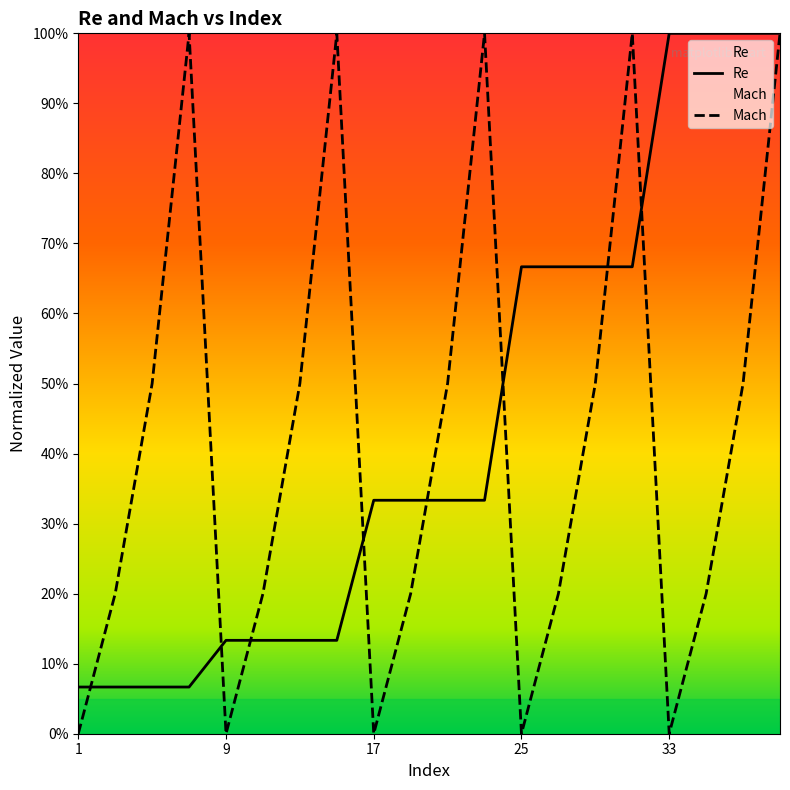

Is this an area chart (filled region under the line)?

No